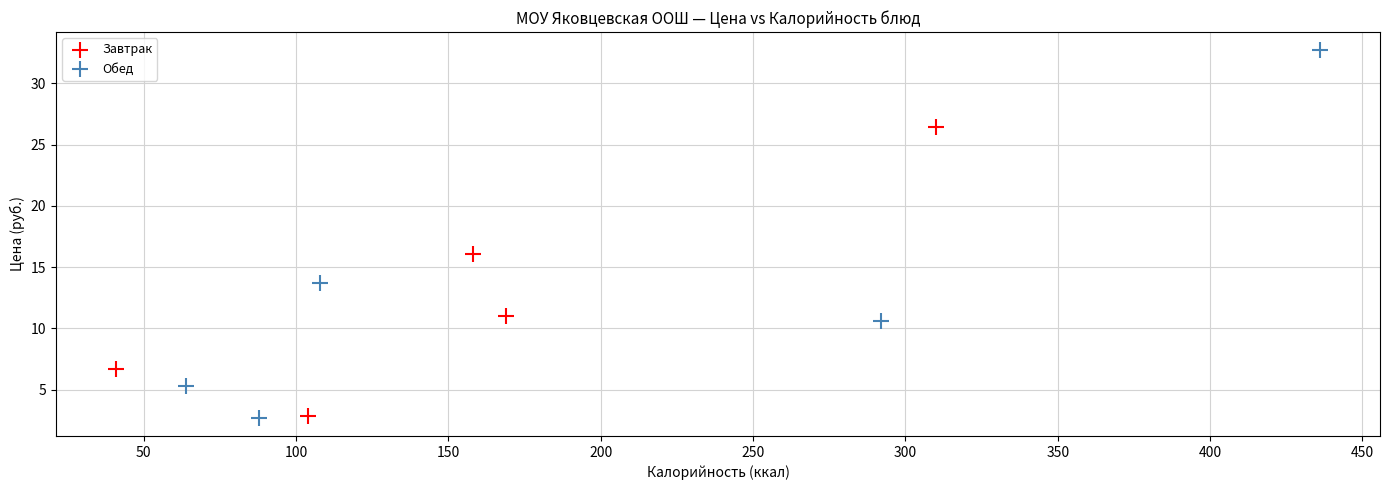

Which series has the widest spread of Y values?

Обед